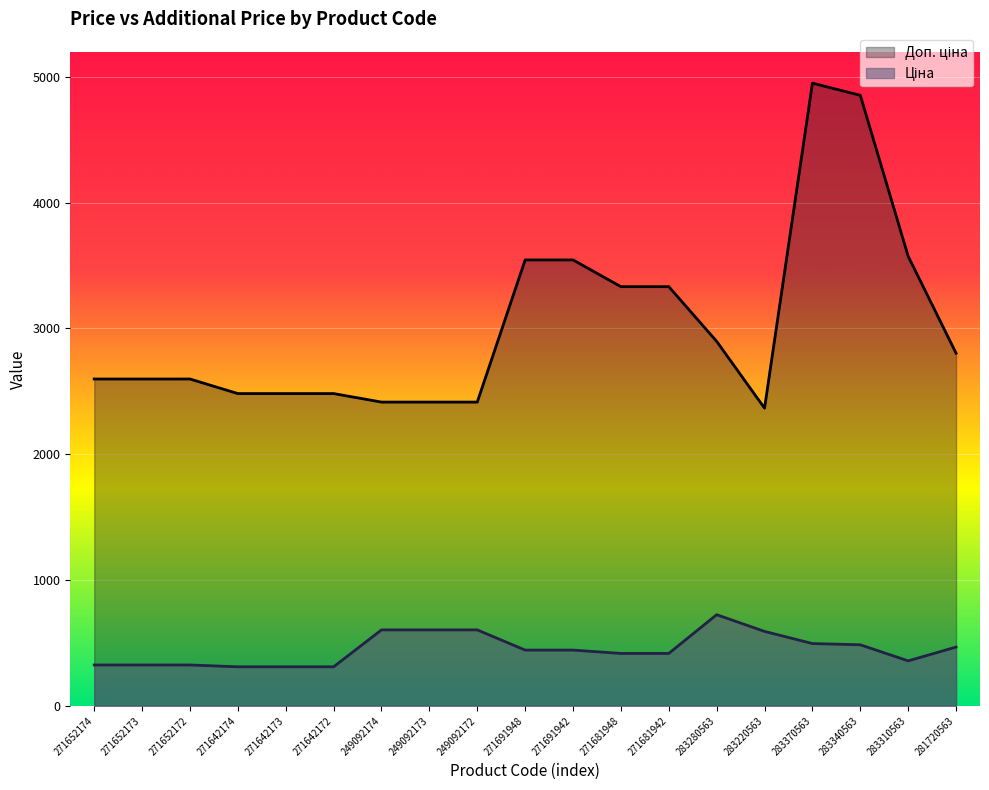

What is the sum of the Доп. ціна values at 249092172 and 283280563?

5312.6